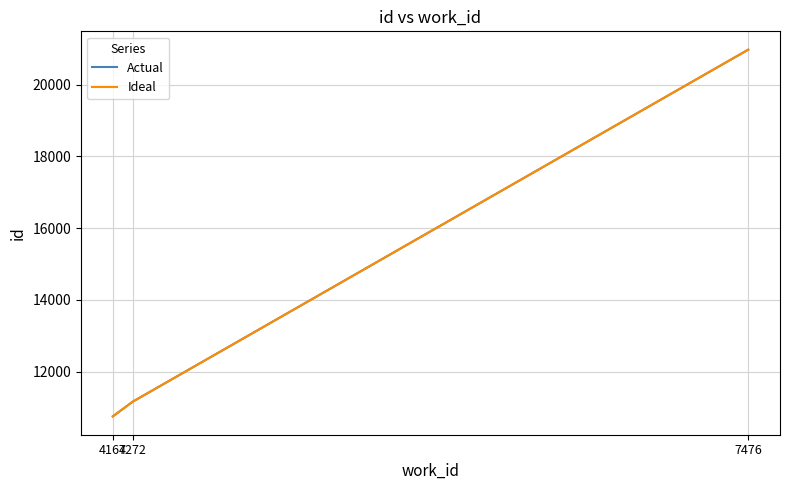

What is the value of the Ideal point at the 1st from the left?

10751